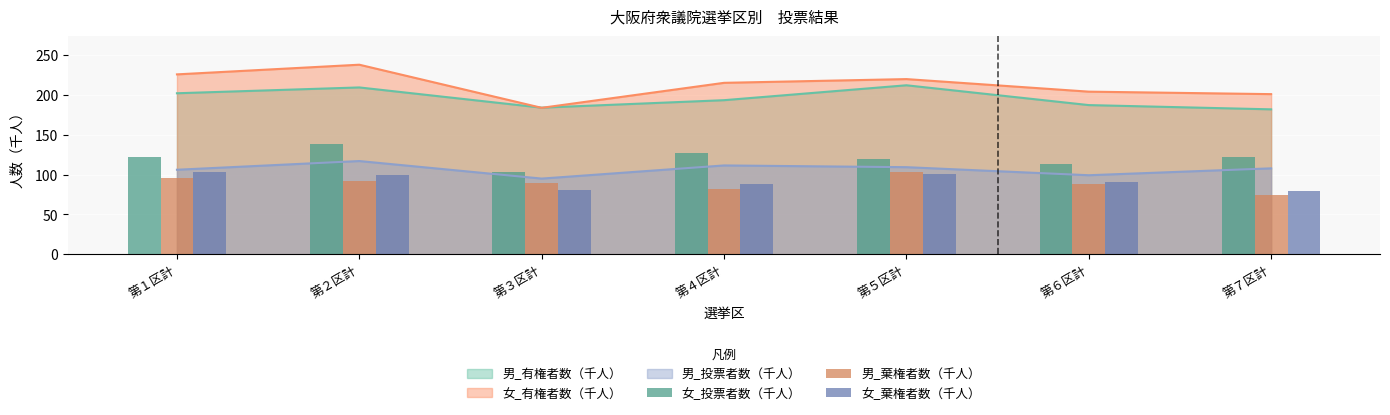

True or false: 男_投票者数（千人） and 女_有権者数（千人） intersect in this chart.

False